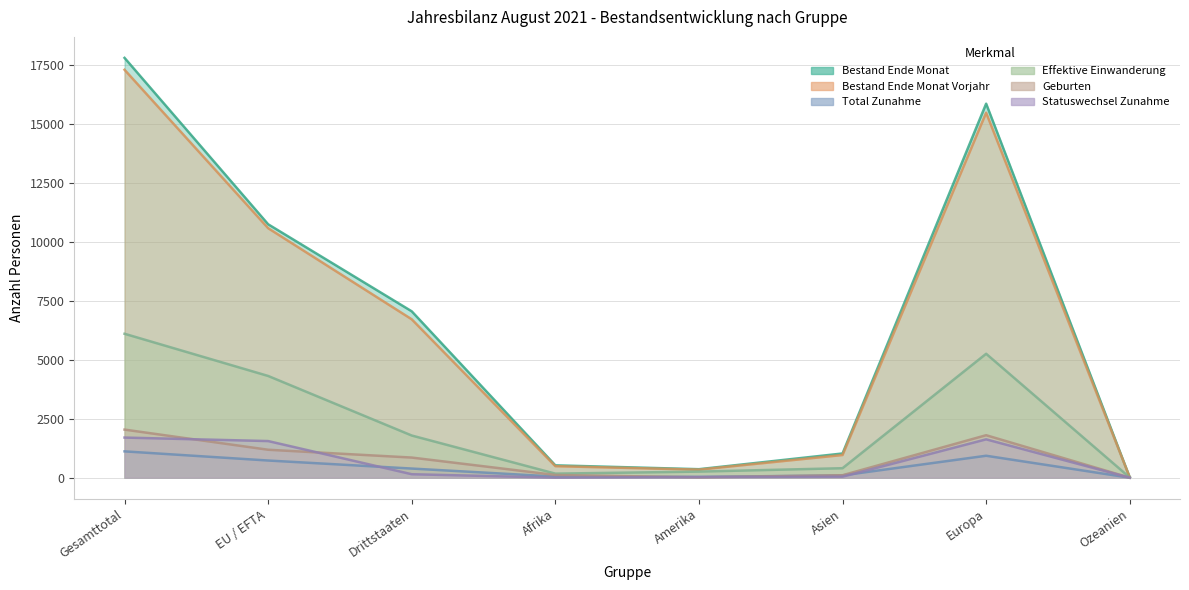

How many interior local valleys does the Effektive Einwanderung series have?

1